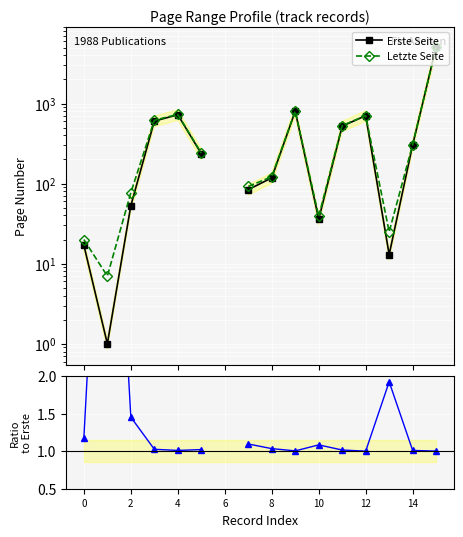

What is the value of the Letzte Seite point at the 8th from the left?

92.0